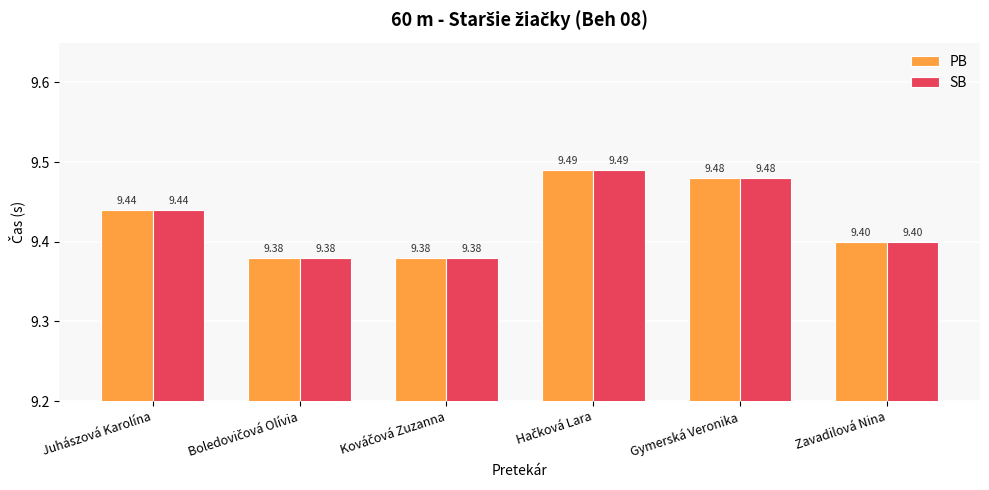

What is the total value across all series at Gymerská Veronika?

19.0